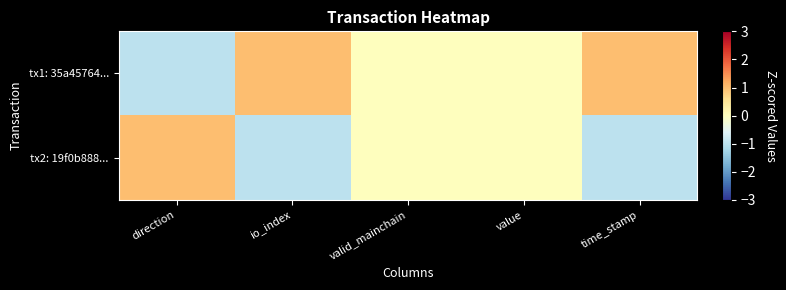

Which series has the largest range (max minus min)?

tx1: 35a45764...